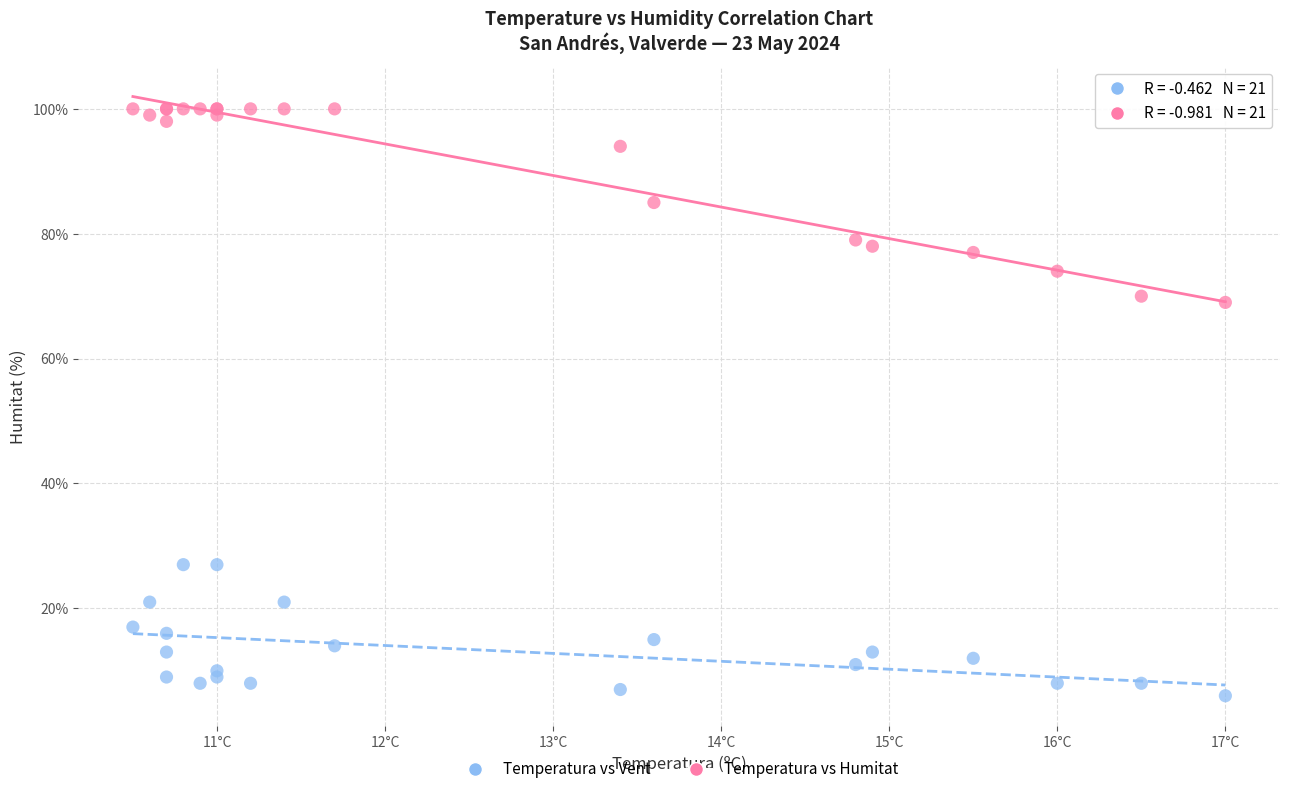

What are all the series names shown in the legend?

Temperatura vs Vent, Temperatura vs Humitat